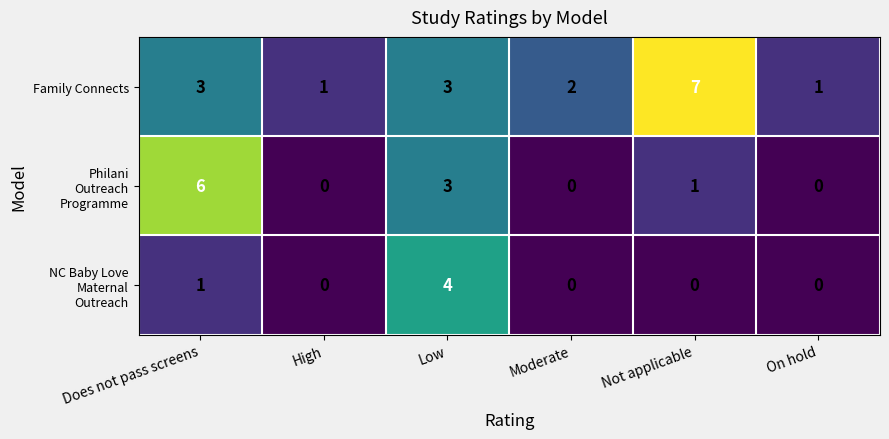

Count the number of categories in the chart.

6